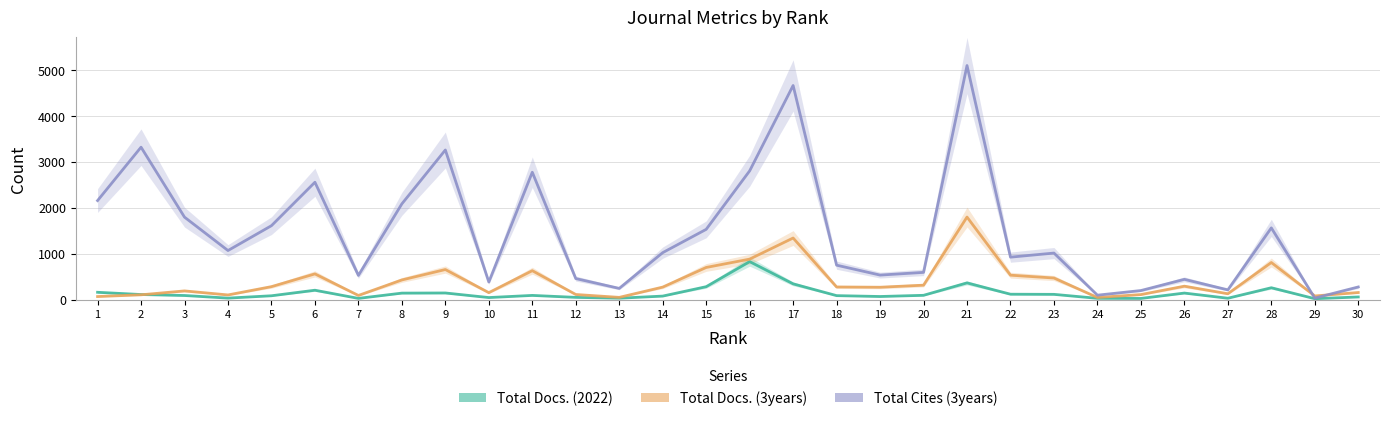

What is the difference between the highest and lowest values at 15?

1250